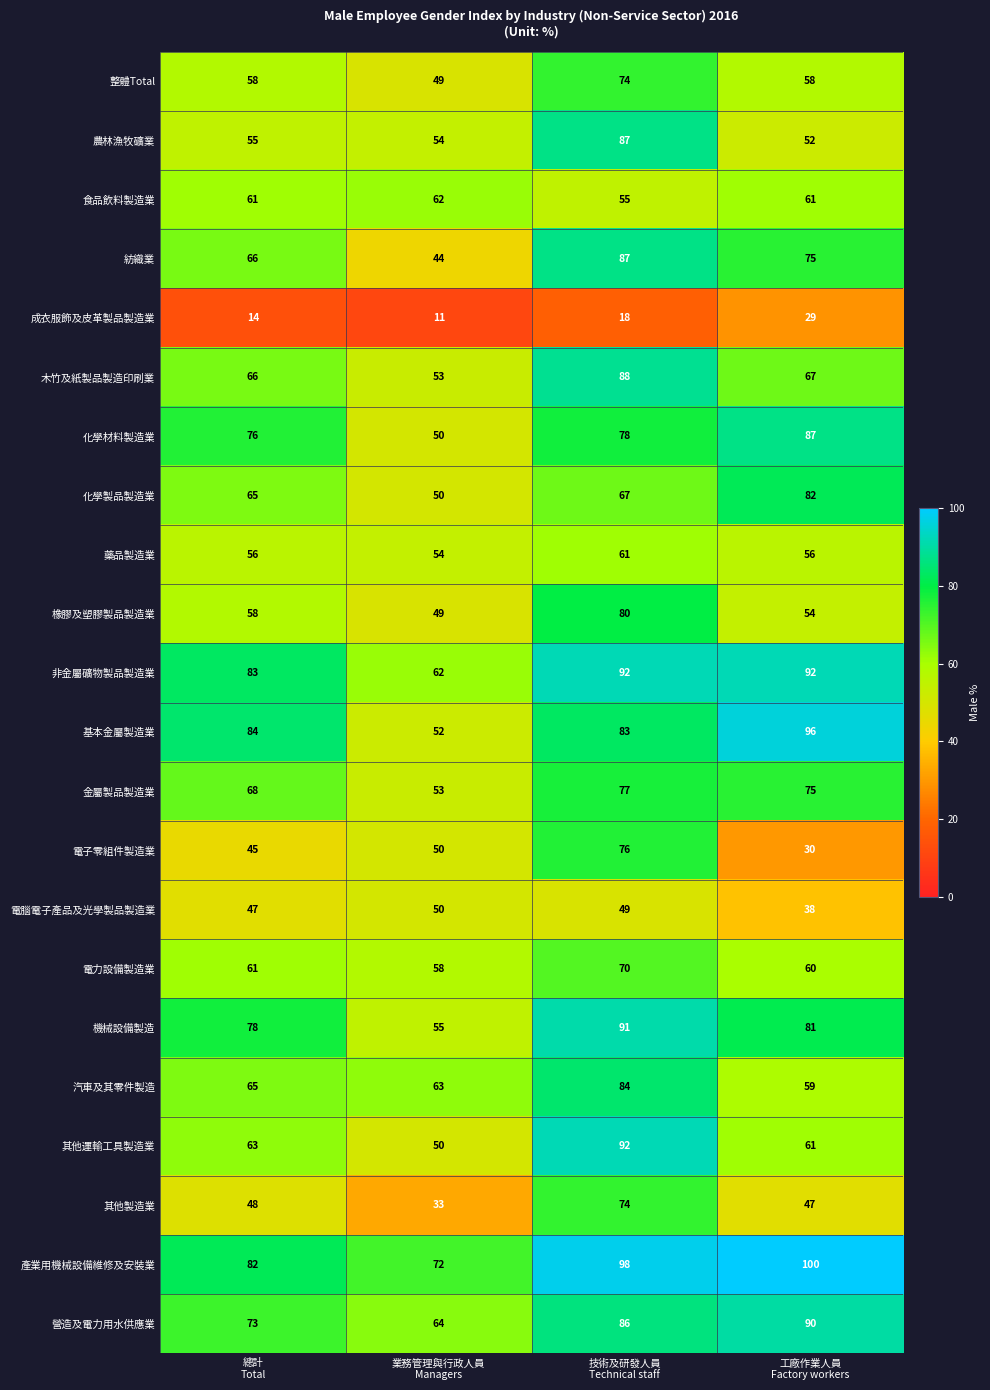

Count the number of categories in the chart.

4